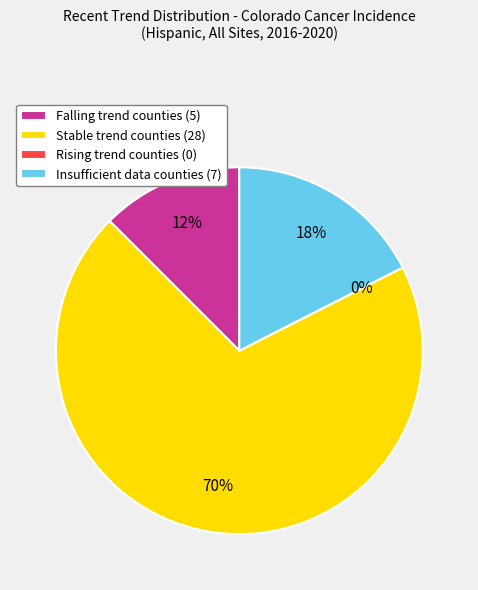

How many slices are in this pie chart?

4